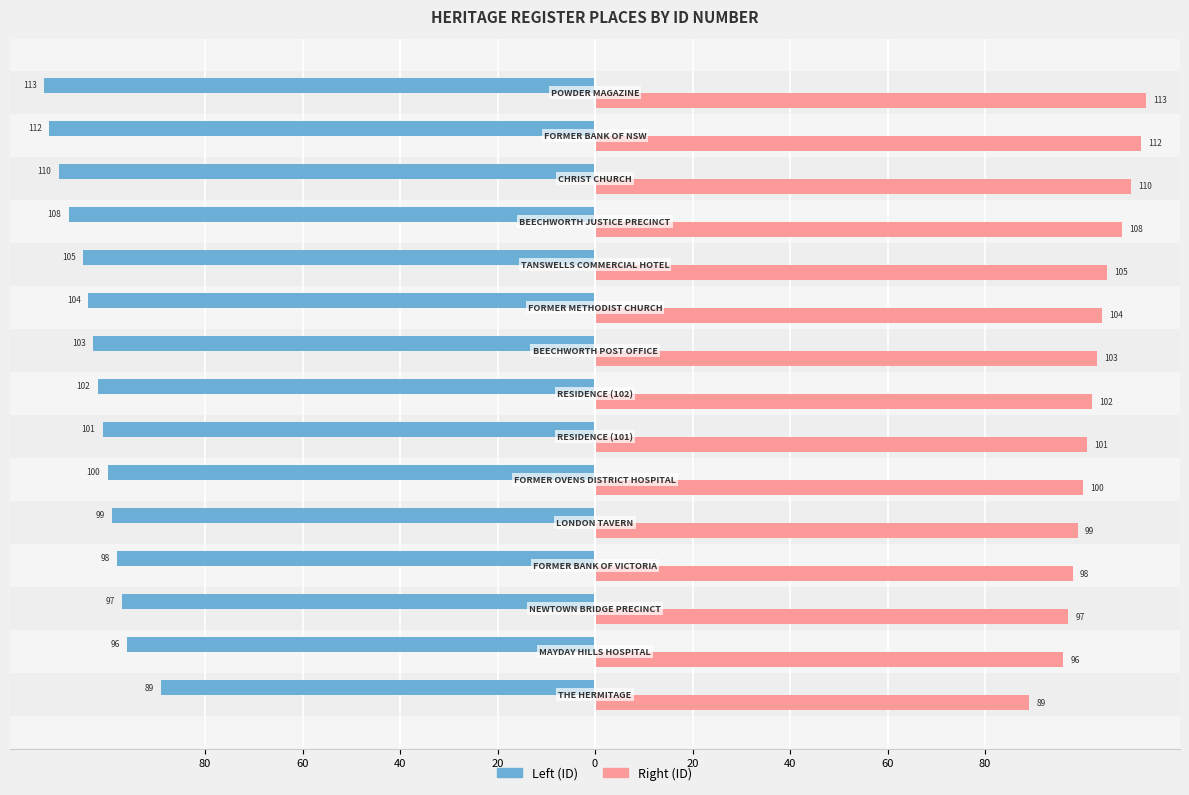

What are all the series names shown in the legend?

Left (ID), Right (ID)